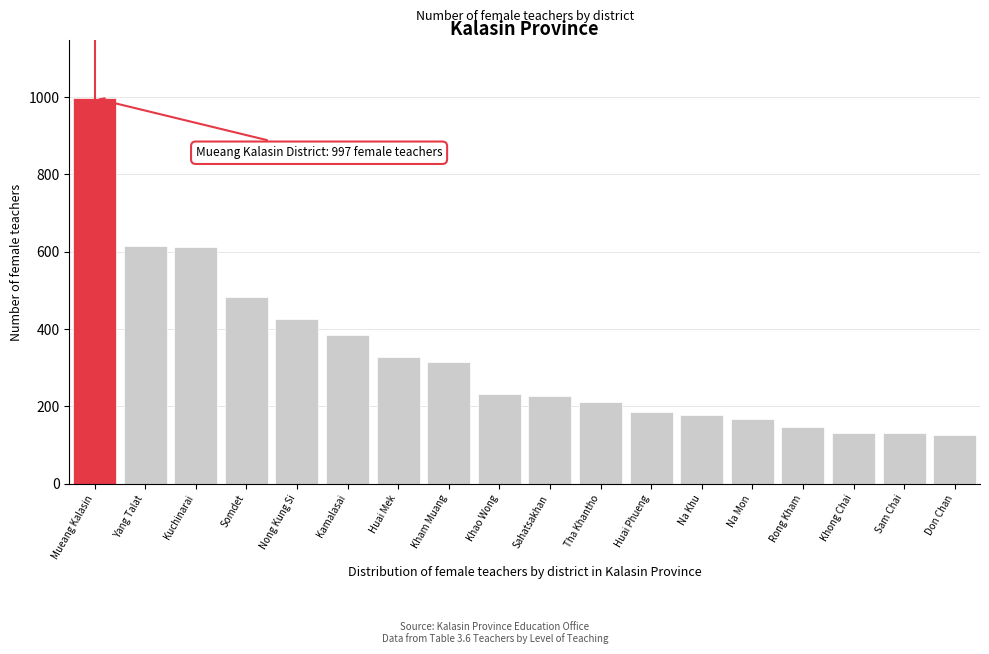

What is the smallest value displayed?

126